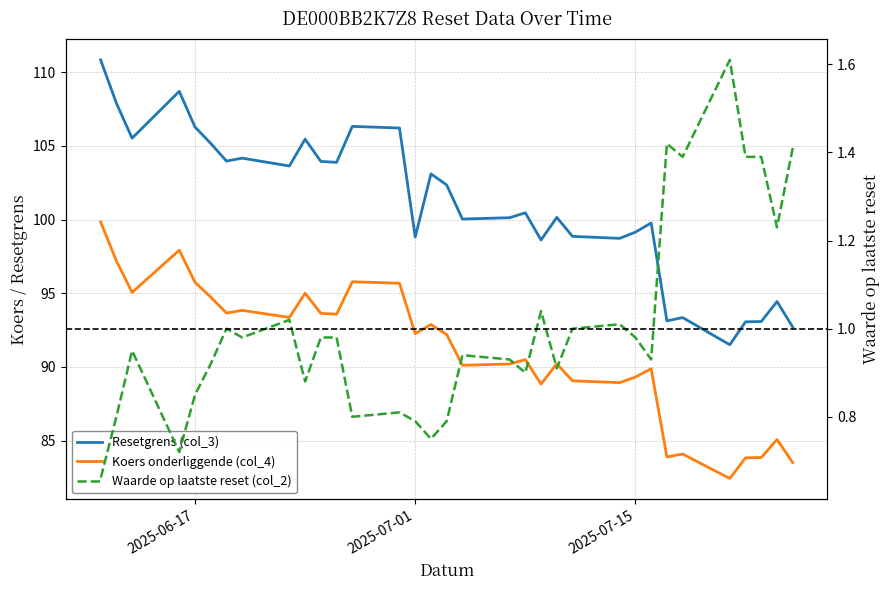

Is the value of Koers onderliggende (col_4) at 11 greater than the value of Waarde op laatste reset (col_2) at 8?

Yes